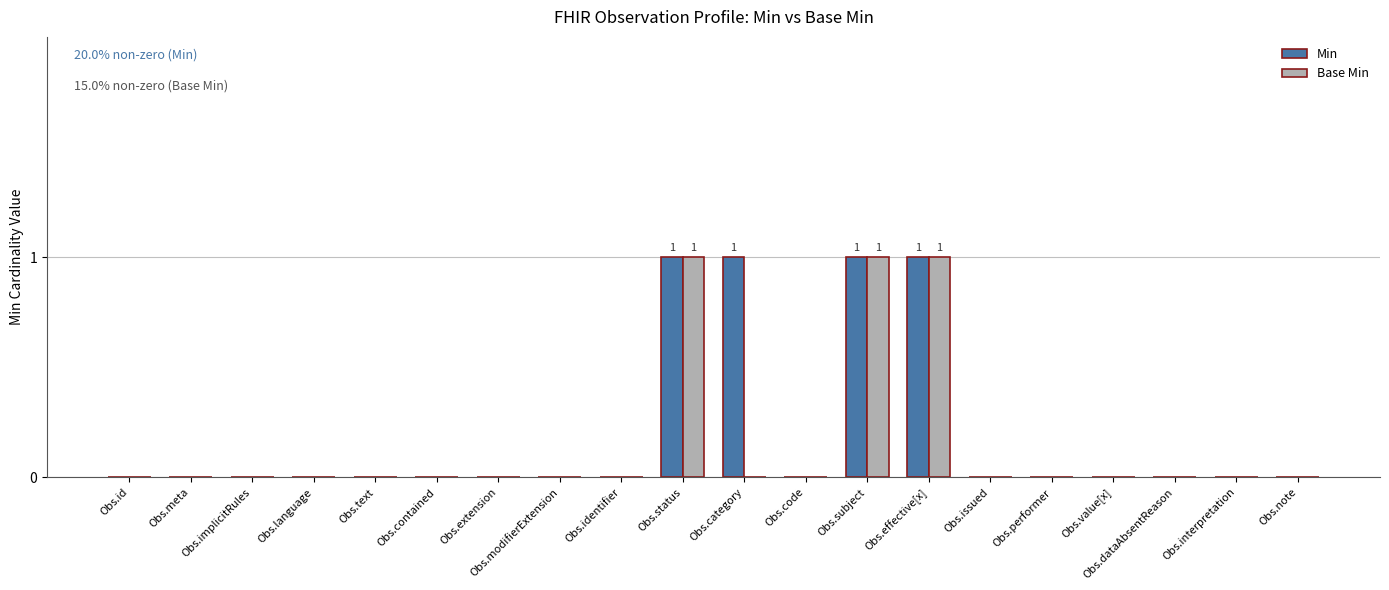

Reading left to right, extract all data points from this chart.

Min: Obs.id=0	Obs.meta=0	Obs.implicitRules=0	Obs.language=0	Obs.text=0	Obs.contained=0	Obs.extension=0	Obs.modifierExtension=0	Obs.identifier=0	Obs.status=1	Obs.category=1	Obs.code=0	Obs.subject=1	Obs.effective[x]=1	Obs.issued=0	Obs.performer=0	Obs.value[x]=0	Obs.dataAbsentReason=0	Obs.interpretation=0	Obs.note=0
Base Min: Obs.id=0	Obs.meta=0	Obs.implicitRules=0	Obs.language=0	Obs.text=0	Obs.contained=0	Obs.extension=0	Obs.modifierExtension=0	Obs.identifier=0	Obs.status=1	Obs.category=0	Obs.code=0	Obs.subject=1	Obs.effective[x]=1	Obs.issued=0	Obs.performer=0	Obs.value[x]=0	Obs.dataAbsentReason=0	Obs.interpretation=0	Obs.note=0